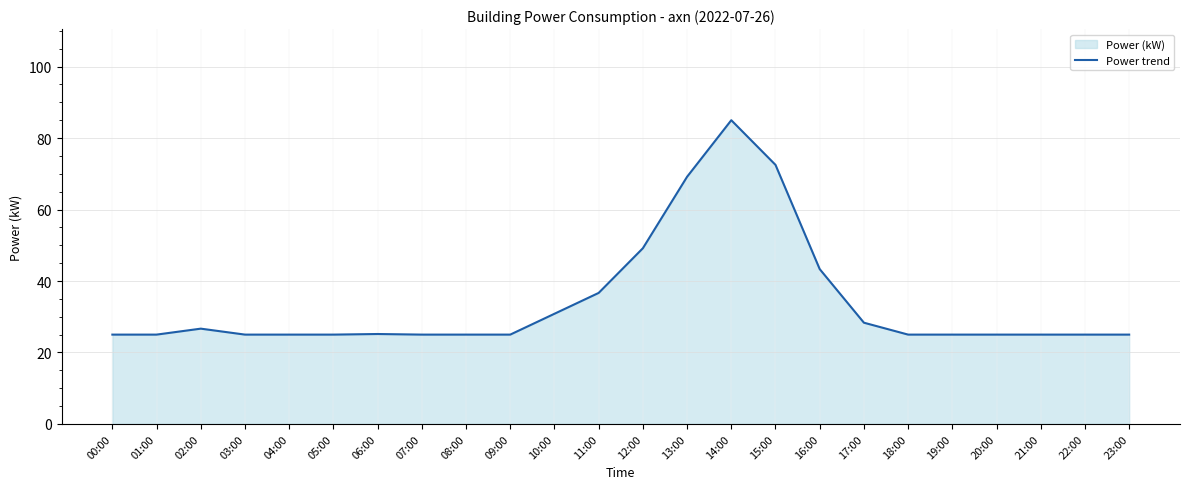

What is the ratio of the value at 20:00 to the value at 00:00?

1.0